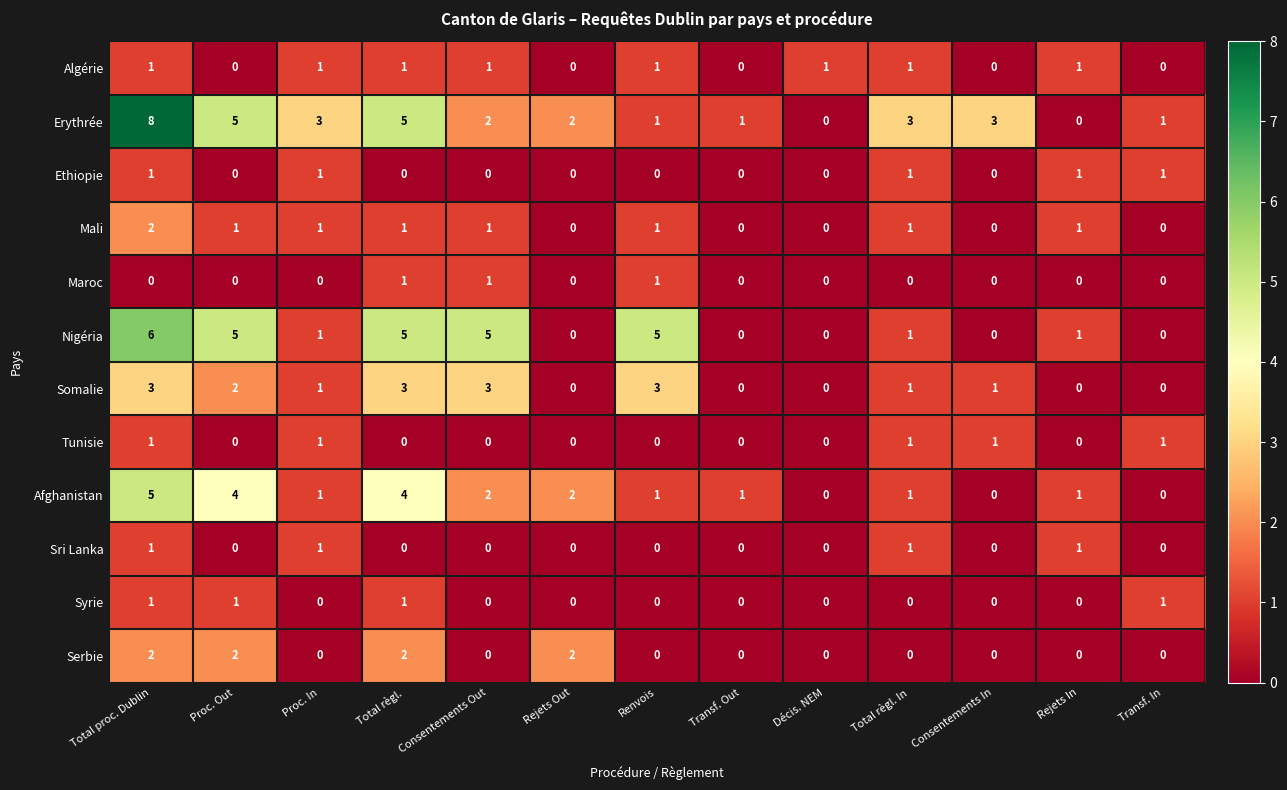

The Mali series shows 1 at Décis. NEM. True or false?

False